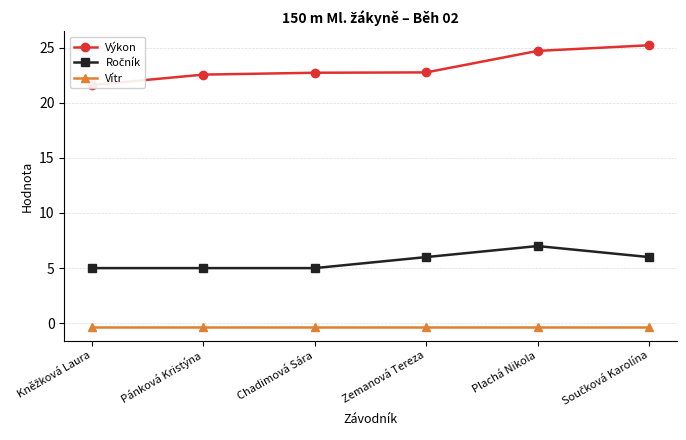

Reading left to right, list all the values displayed in this chart.

Výkon: 21.6	22.6	22.7	22.8	24.7	25.2
Ročník: 5.0	5.0	5.0	6.0	7.0	6.0
Vítr: -0.3	-0.3	-0.3	-0.3	-0.3	-0.3